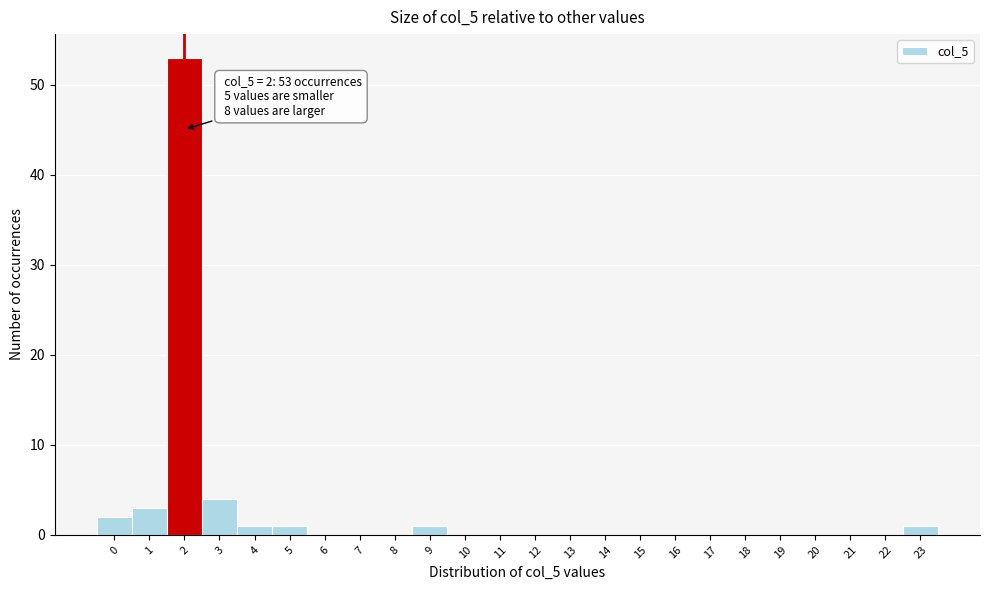

Reading right to left, extract all data points from this chart.

23=1	22=0	21=0	20=0	19=0	18=0	17=0	16=0	15=0	14=0	13=0	12=0	11=0	10=0	9=1	8=0	7=0	6=0	5=1	4=1	3=4	2=53	1=3	0=2